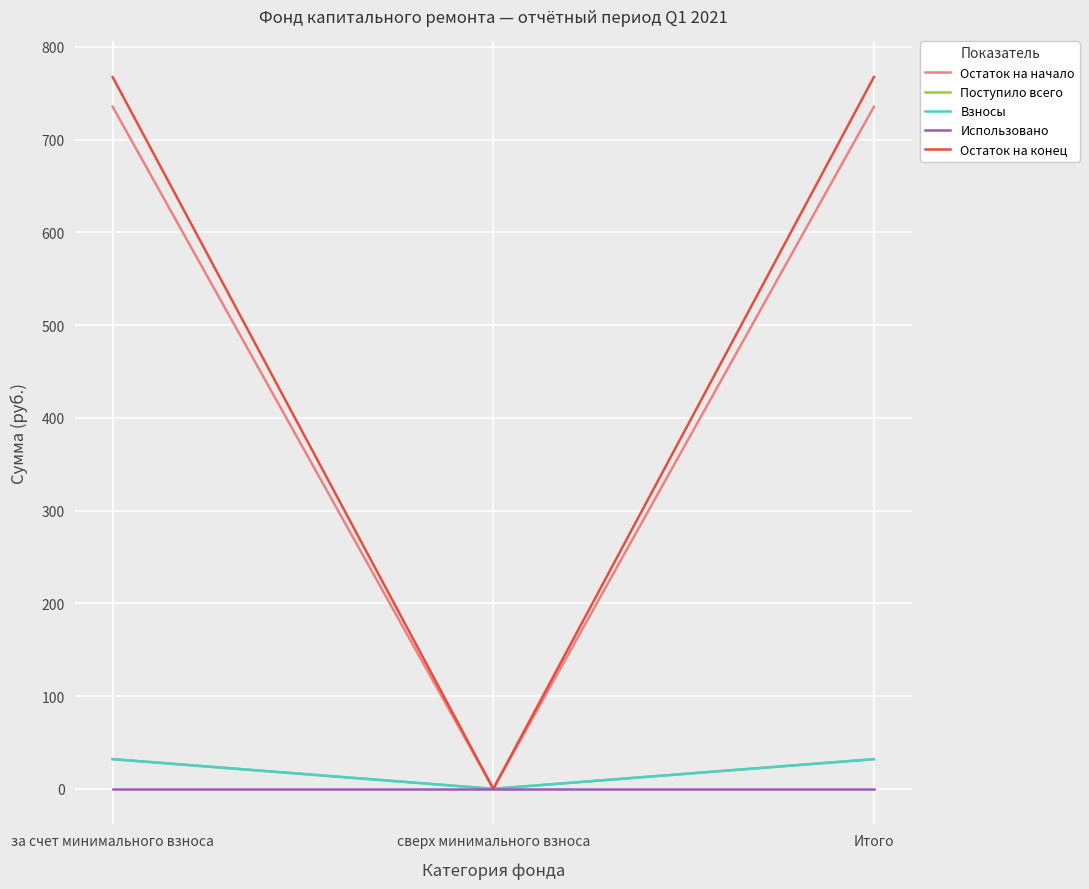

Does the chart display data point markers on the line(s)?

No